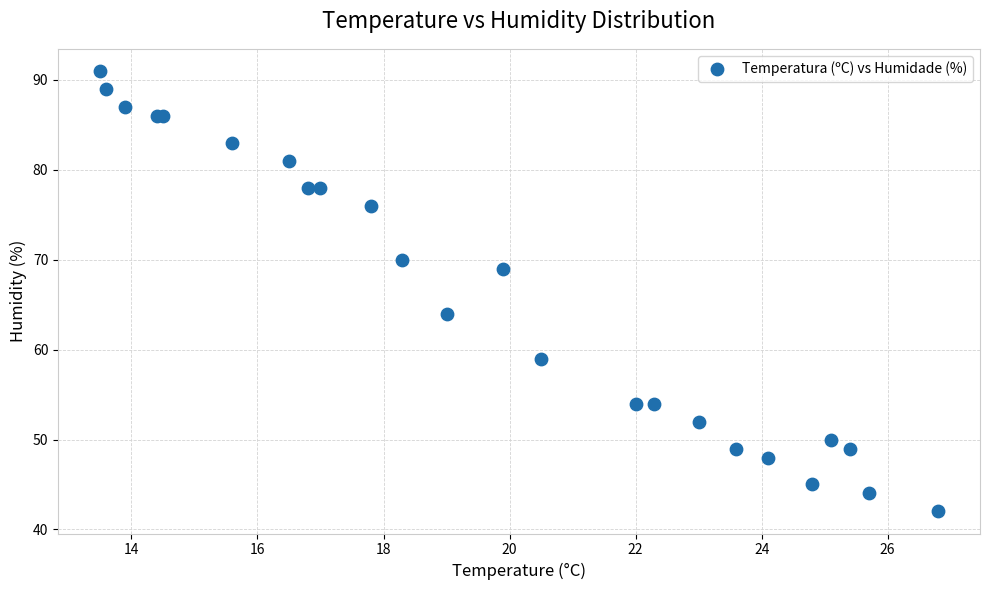

What Y value in the scatter plot is closest to 66?

64